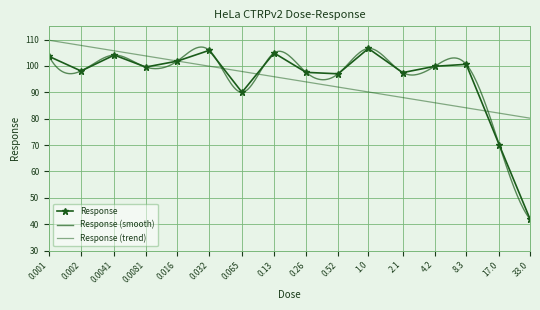

Read the value at 1.0.

106.6